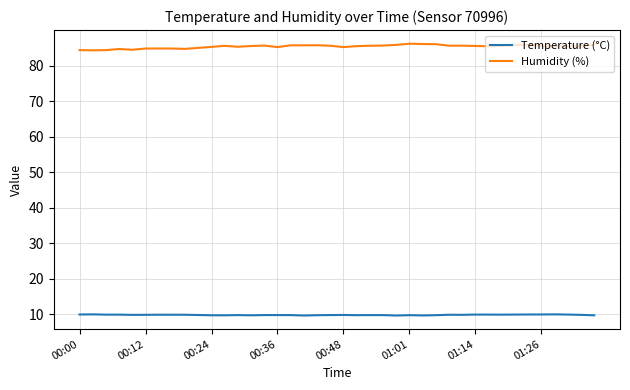

True or false: Temperature (°C) and Humidity (%) intersect in this chart.

False